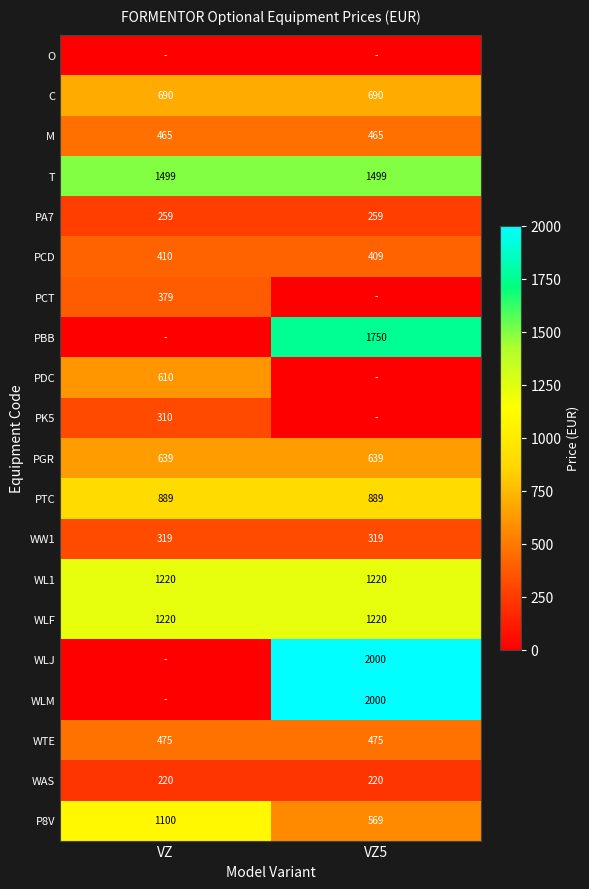

What is the sum of all T values?

2998